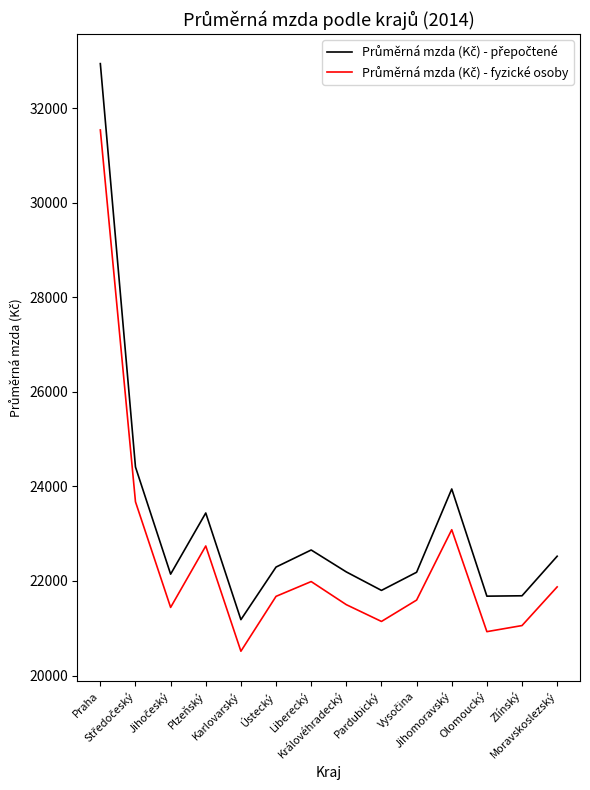

What is the greatest value displayed?

32948